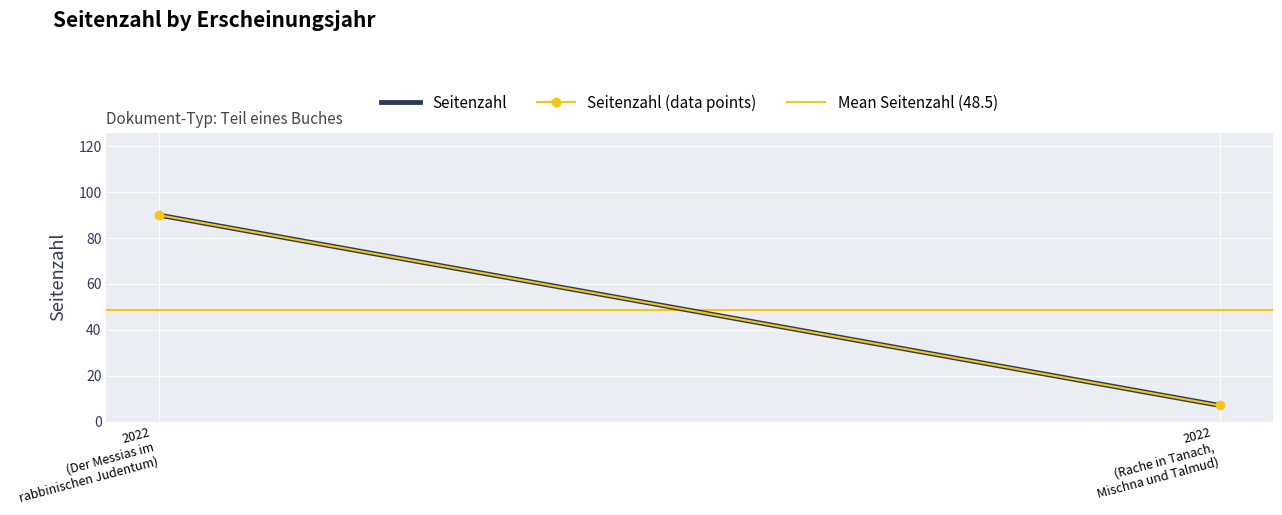

List the labels in order of Seitenzahl (data points) value, smallest first.

2022
(Rache in Tanach,
Mischna und Talmud), 2022
(Der Messias im
rabbinischen Judentum)